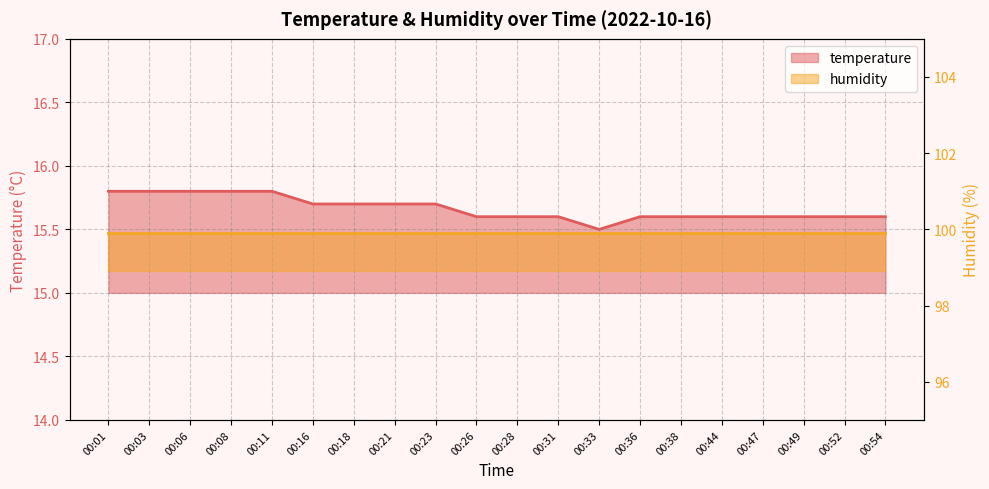

What is the ratio of the value at 00:18 to the value at 00:01?

1.0